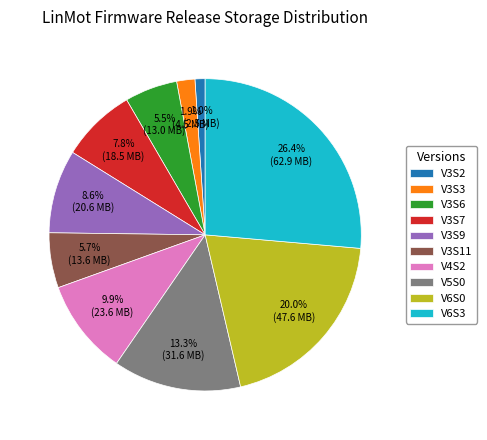

Between V3S9 and V6S0, which is larger?

V6S0